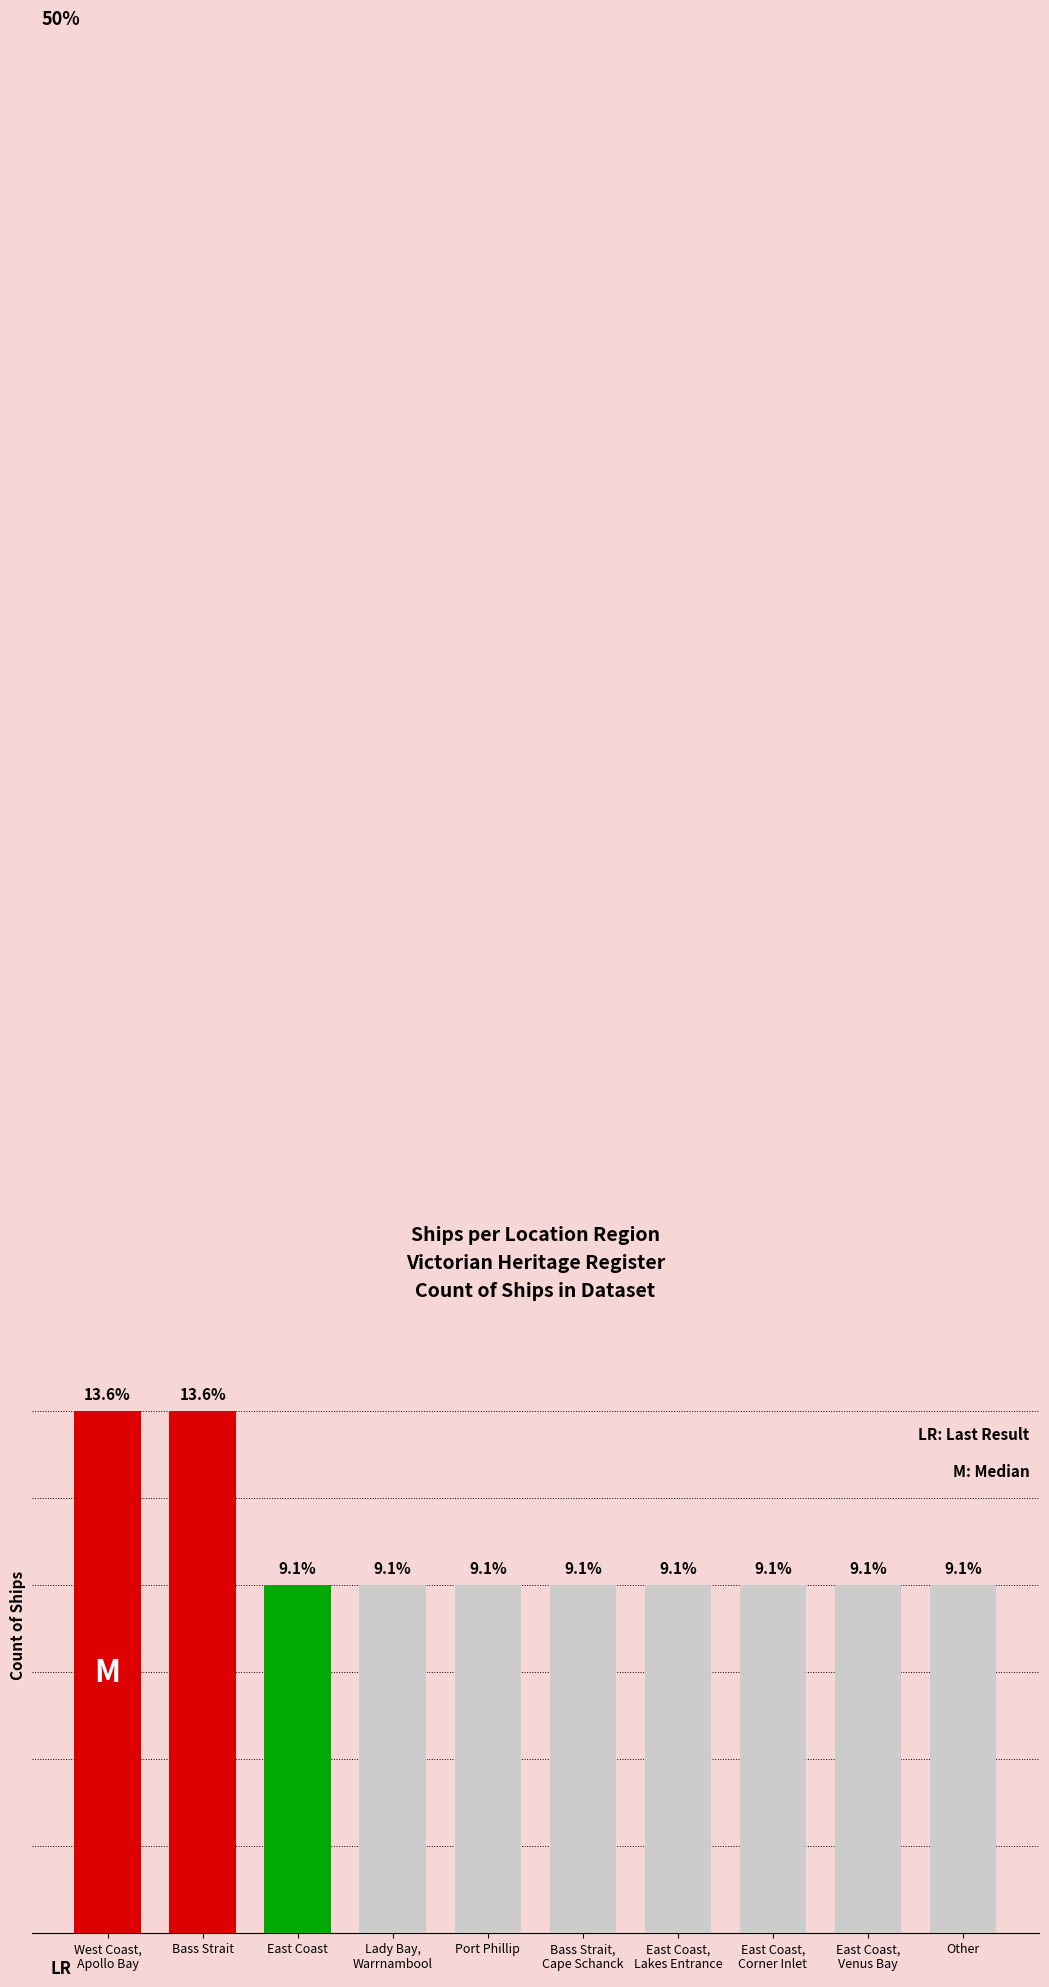

What is the greatest value displayed?

3